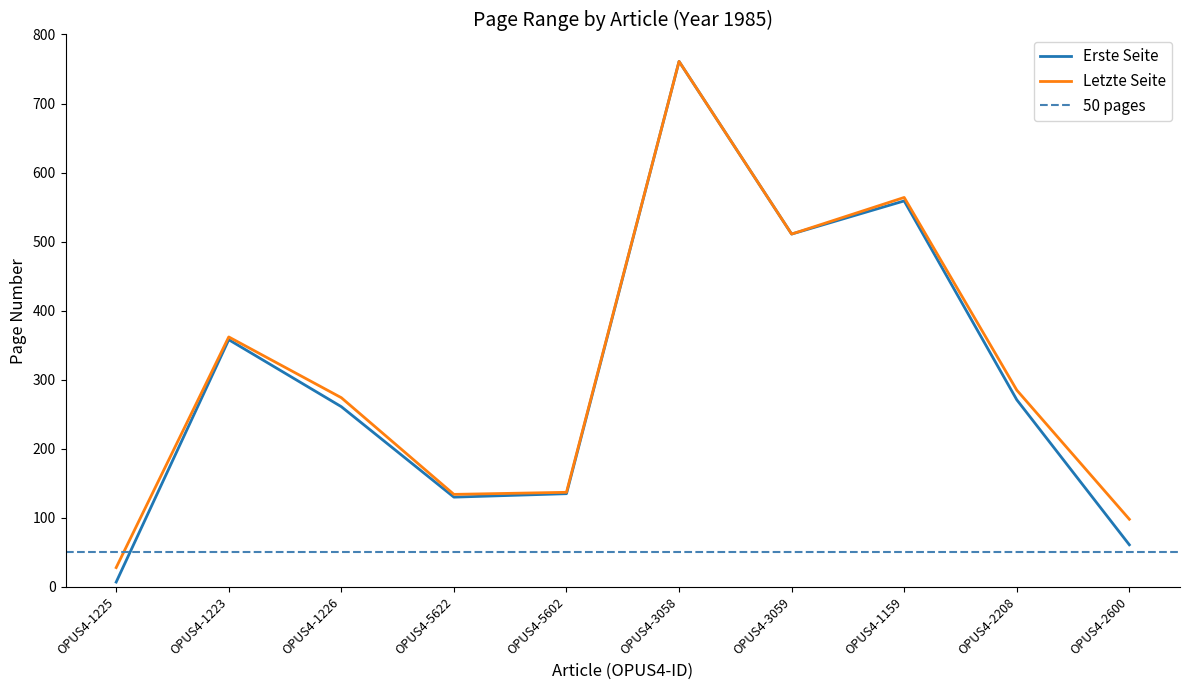

At OPUS4-1159, list the series in order from smallest to largest.

Erste Seite, Letzte Seite